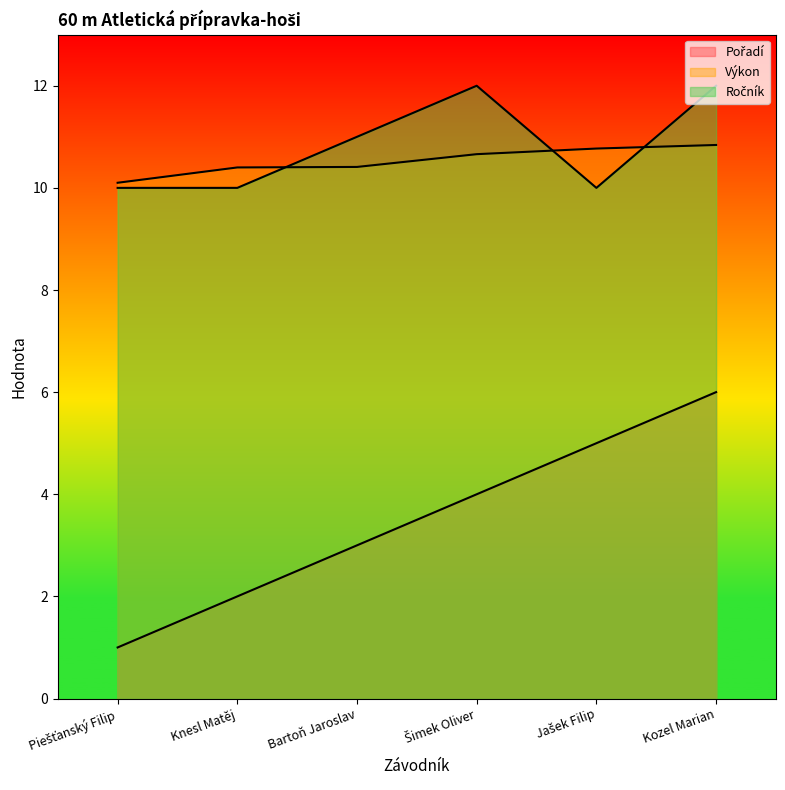

Which category has the highest value in the Pořadí series?

Kozel Marian